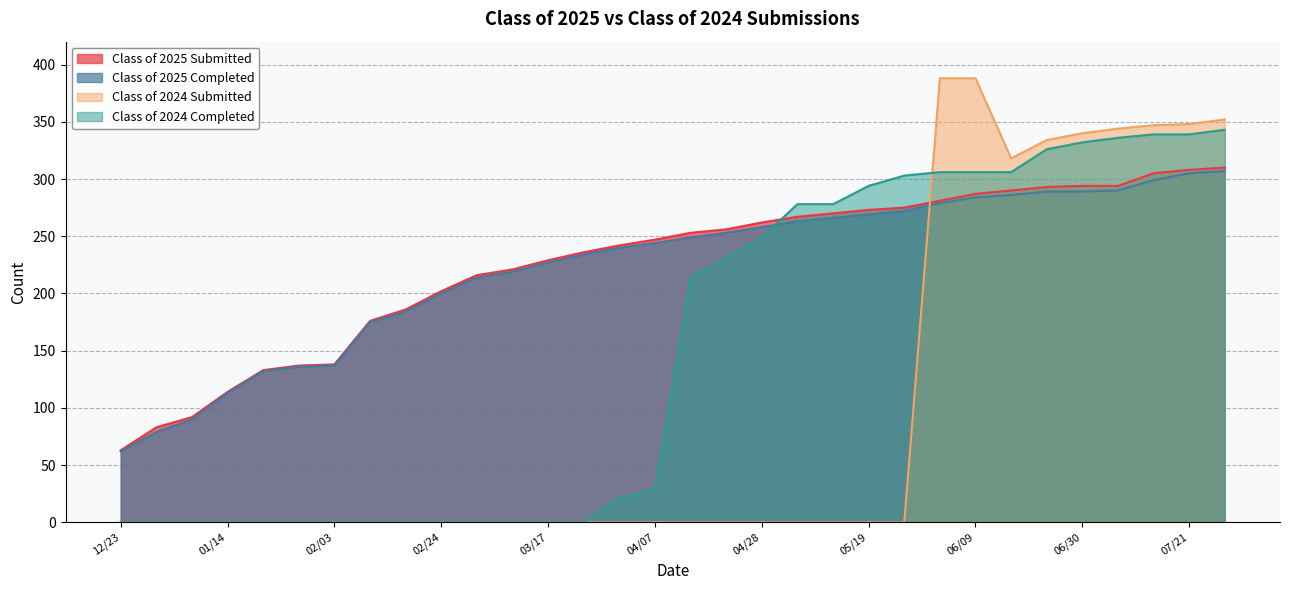

Which category has the lowest value across all series?

12/23